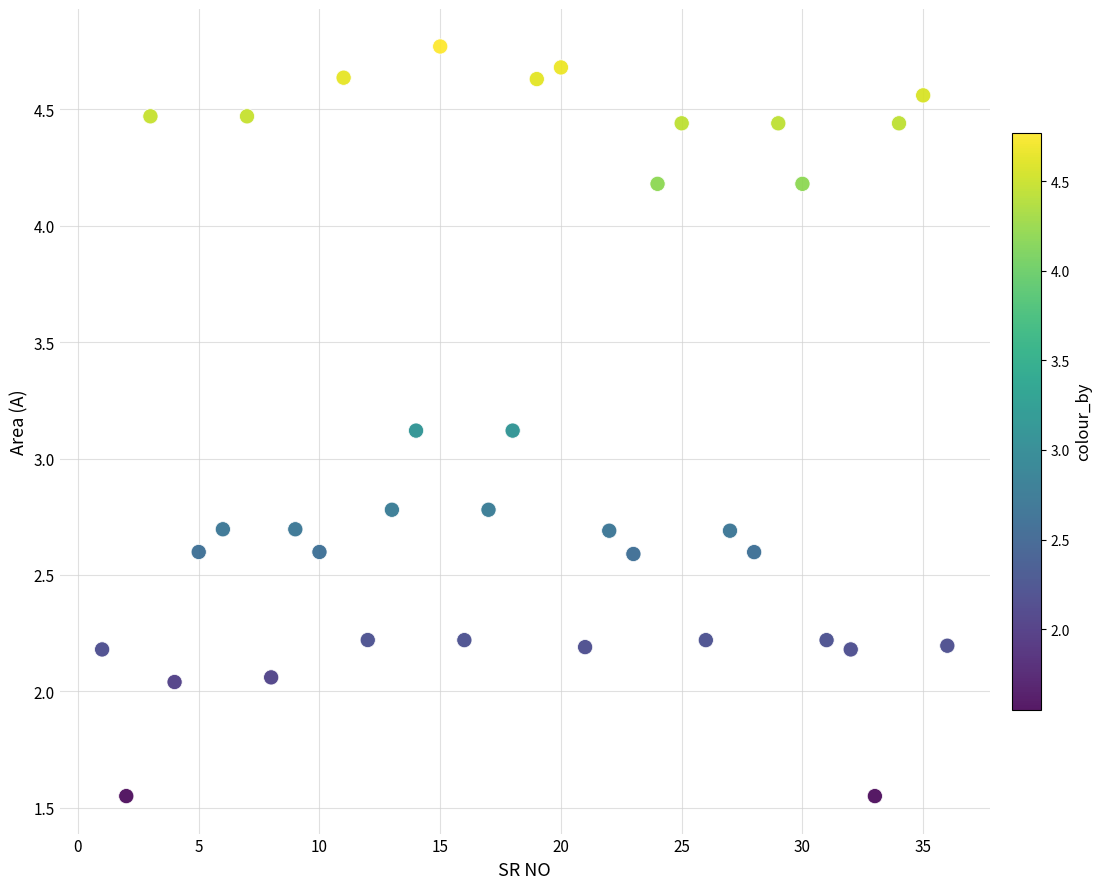

What is the range of Y values (max minus min)?

3.2